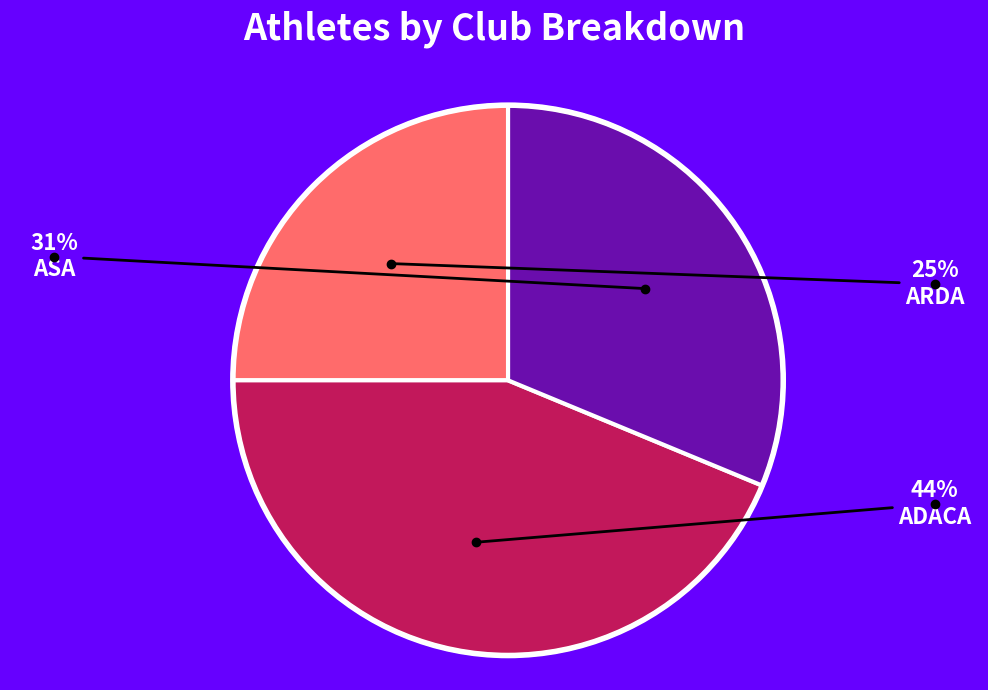

Is there a majority slice in this chart?

No